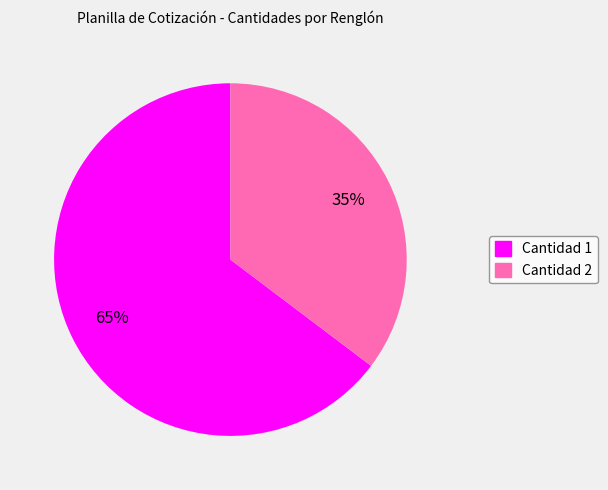

Does any single category account for the majority?

Yes